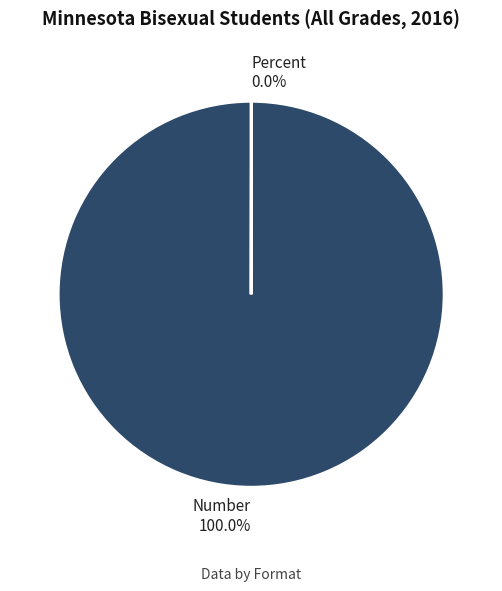

What percentage is the Number slice, to the nearest percent?

100%